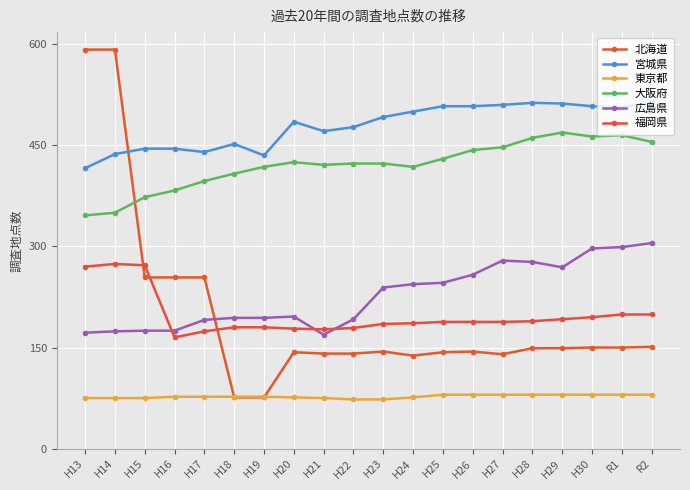

What are all the series names shown in the legend?

北海道, 宮城県, 東京都, 大阪府, 広島県, 福岡県